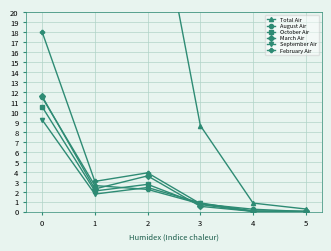

How many lines are shown in the chart?

6